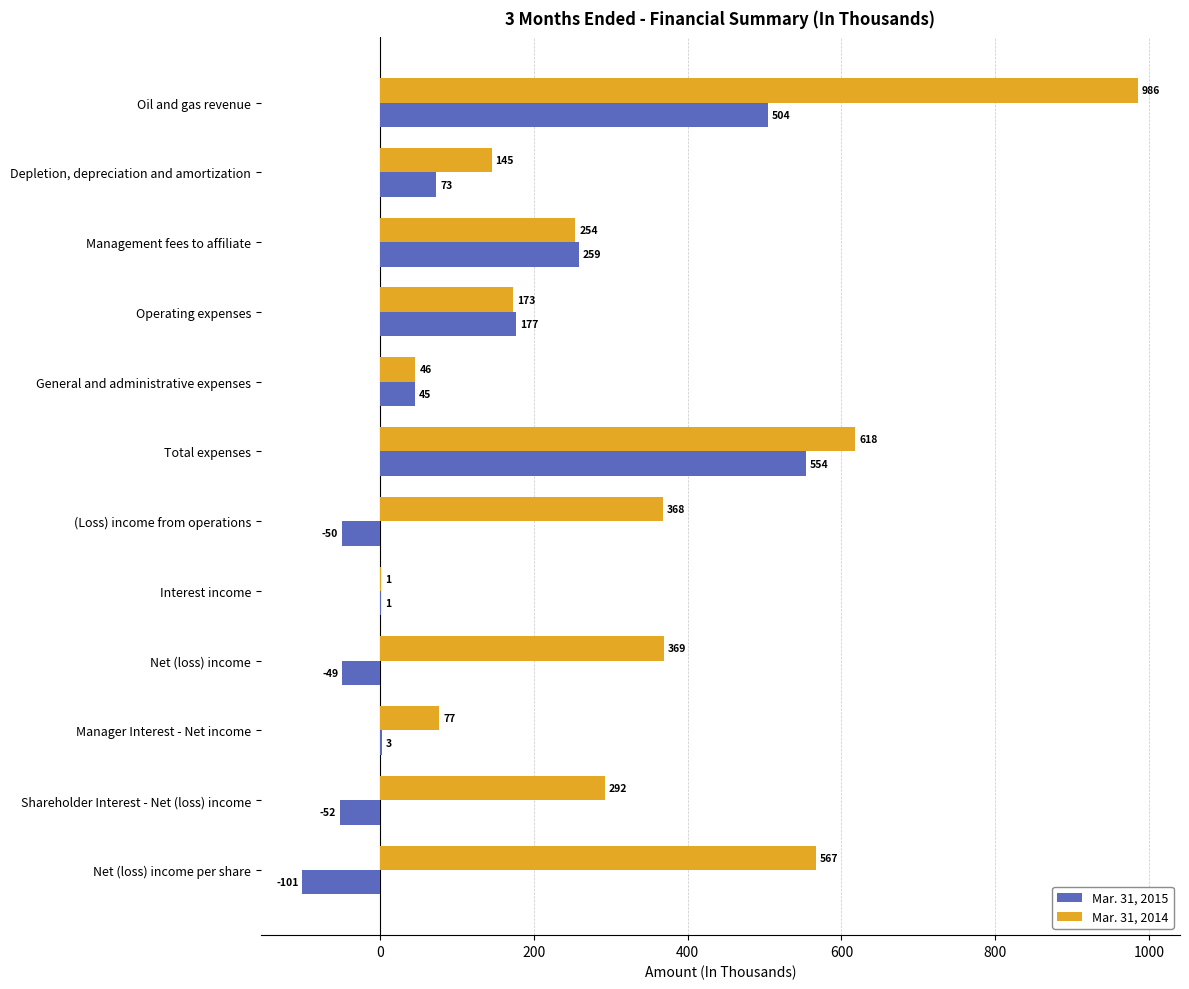

At which label is Mar. 31, 2014 closest to 493?

Net (loss) income per share